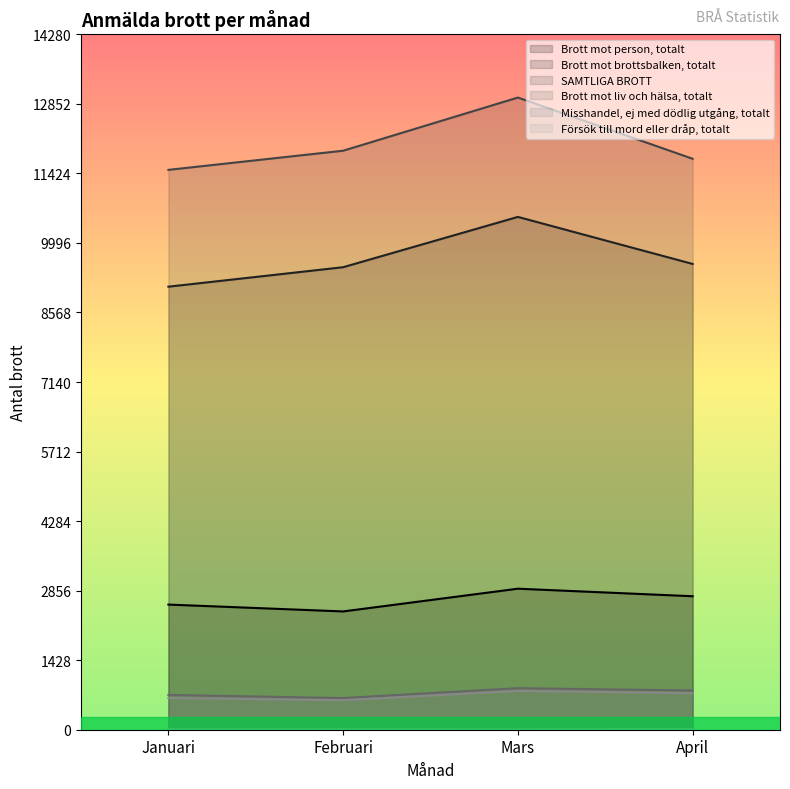

Reading left to right, transcribe all the data shown in this chart.

Brott mot person, totalt: 2570	2429	2896	2741
Brott mot brottsbalken, totalt: 9098	9498	10531	9565
SAMTLIGA BROTT: 11497	11890	12982	11725
Brott mot liv och hälsa, totalt: 715	650	853	806
Misshandel, ej med dödlig utgång, totalt: 652	605	798	749
Försök till mord eller dråp, totalt: 11	11	9	16